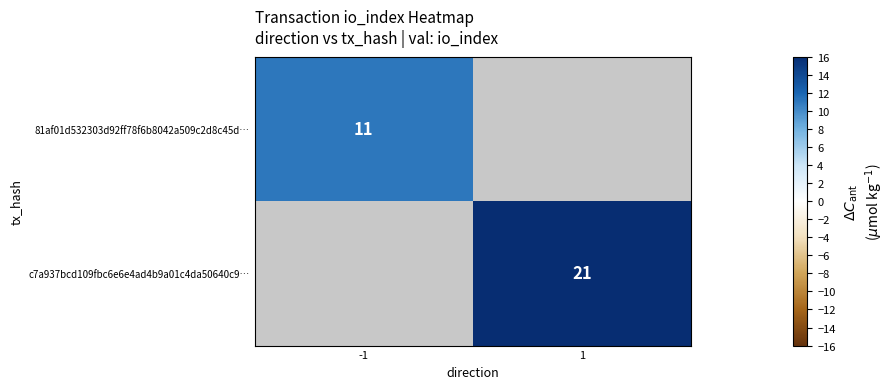

Is it true that 81af01d532303d92ff78f6b8042a509c2d8c45d… equals 4 at -1?

False